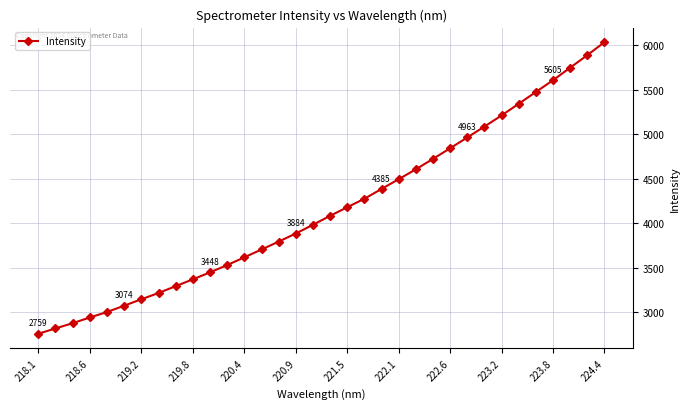

What is the sum of all values?

141377.4